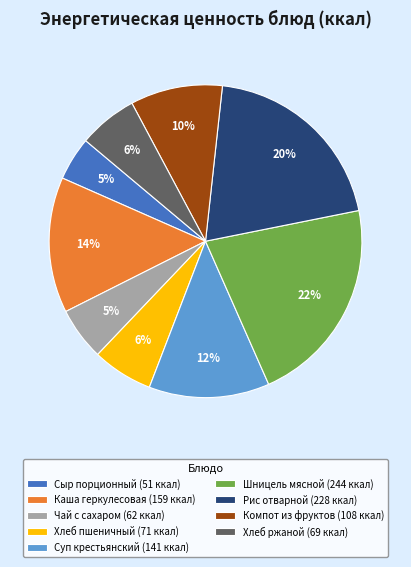

Is there a majority slice in this chart?

No